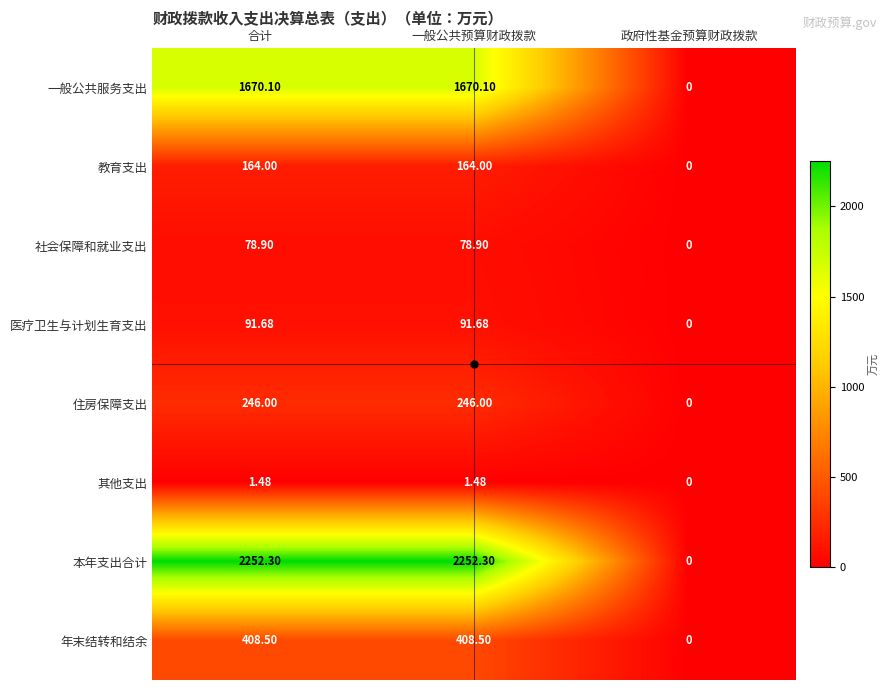

Which series has the largest total across all categories?

本年支出合计